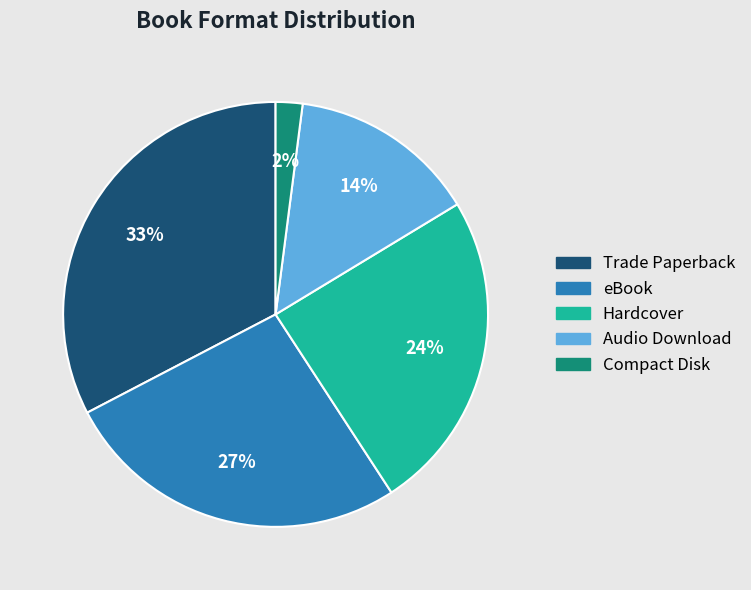

Is the sum of Trade Paperback and Hardcover greater than half?

Yes